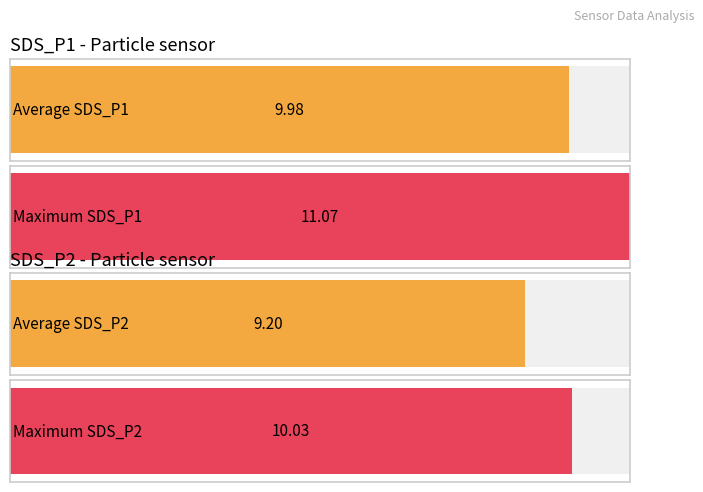

What is the maximum value shown in the chart?

11.1